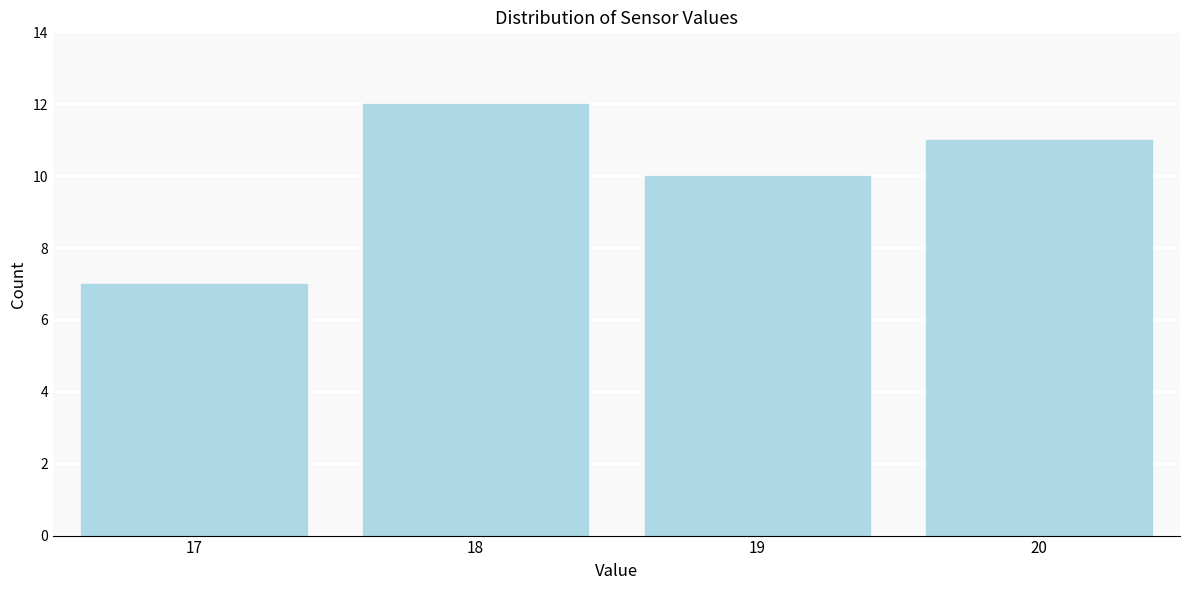

Reading left to right, transcribe all the data shown in this chart.

7	12	10	11